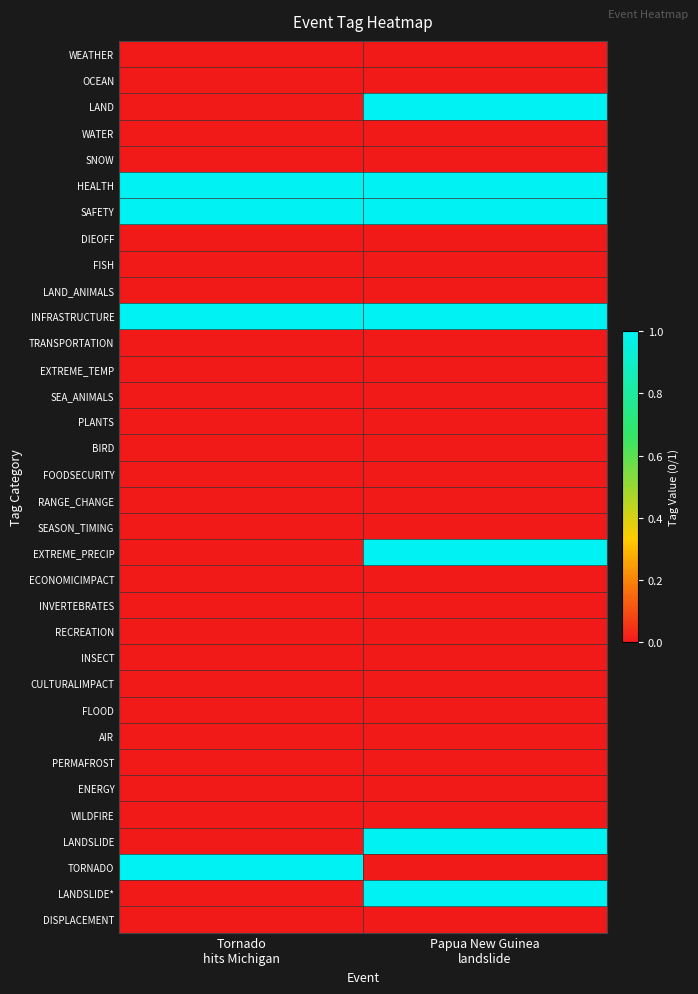

Which series has the largest range (max minus min)?

LAND